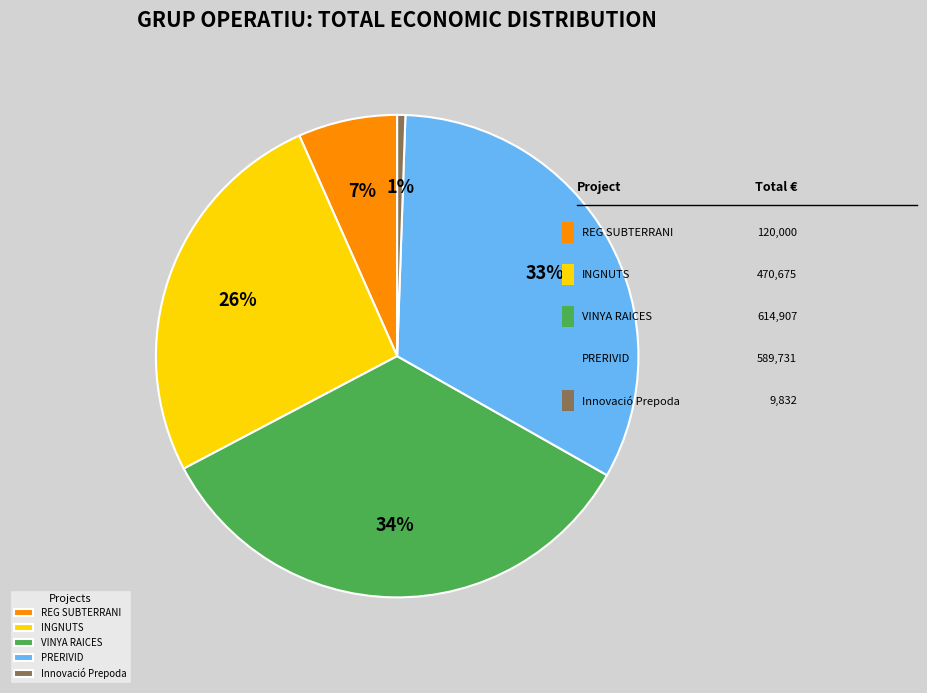

To the nearest percent, what percentage of the pie is PRERIVID?

33%